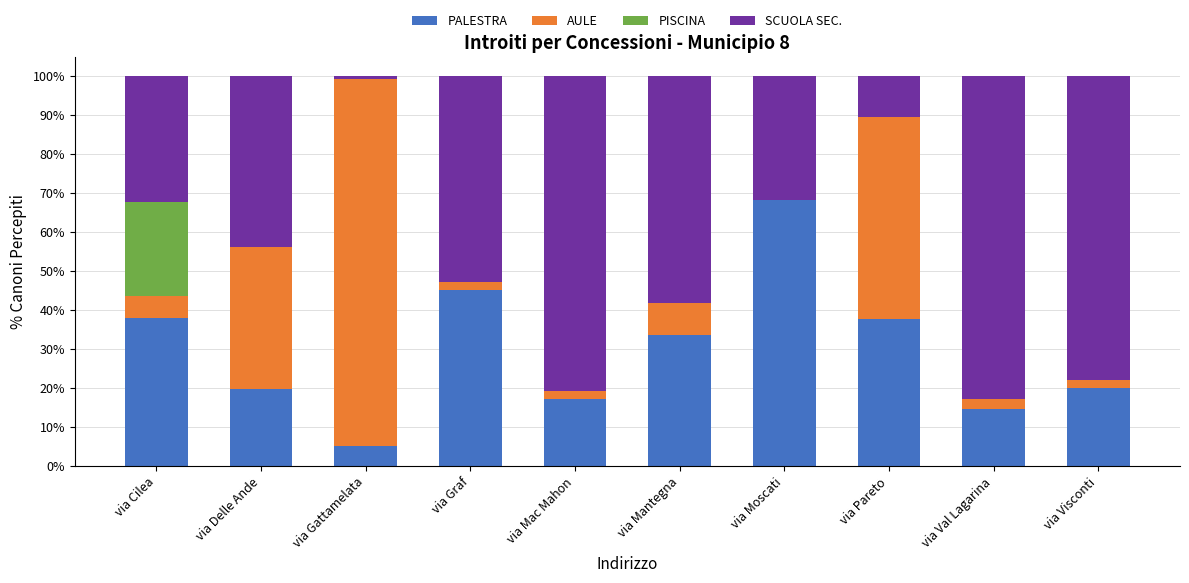

What is the total value across all series at via Moscati?

100.0